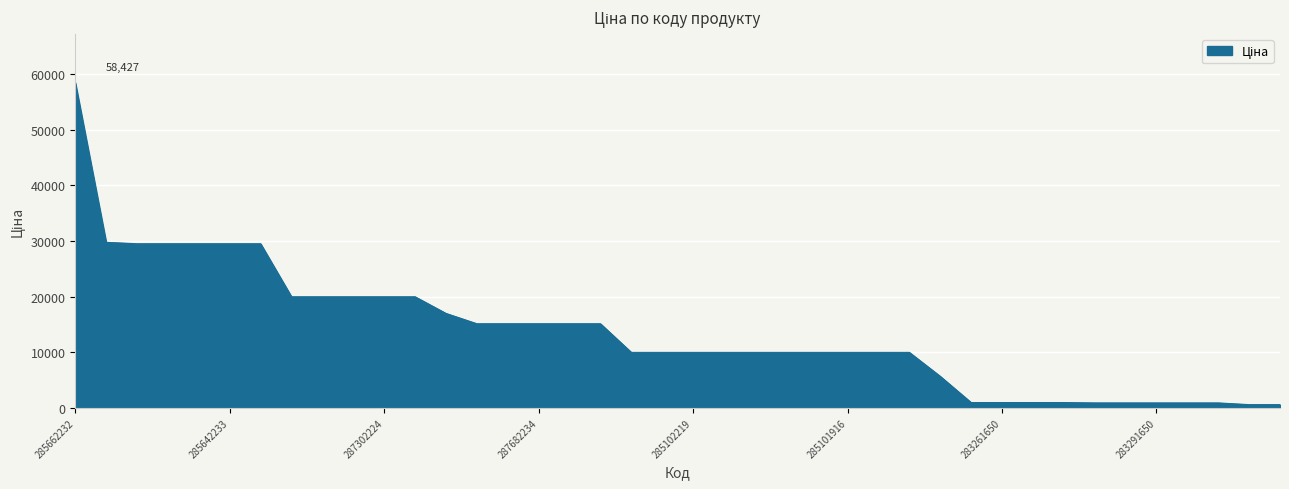

What is the maximum value shown in the chart?

58426.5